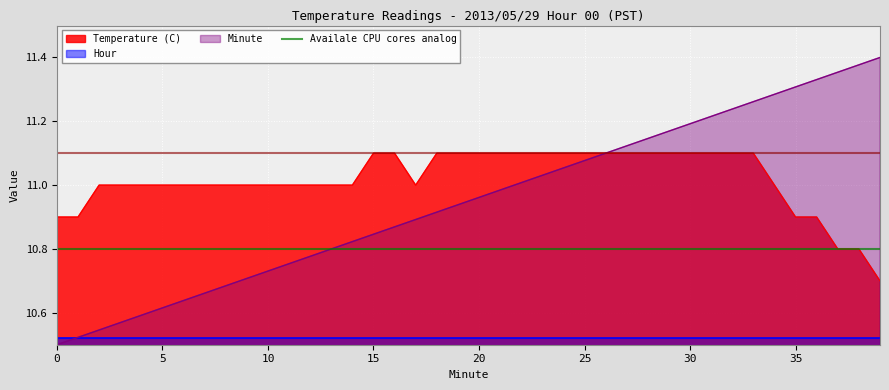

Read the Minute value at 6.

10.6